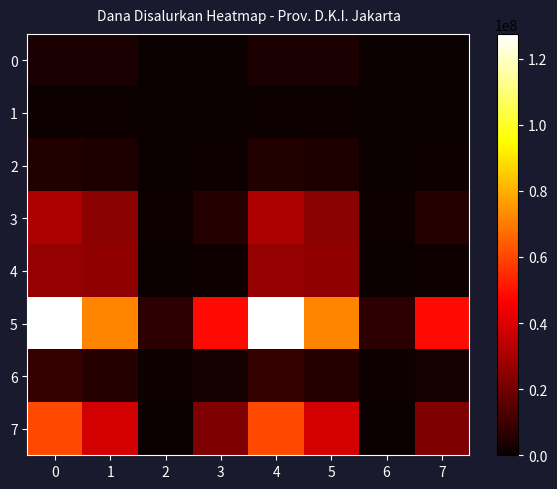

What is the spread (max minus min) of values at 3?

48750000